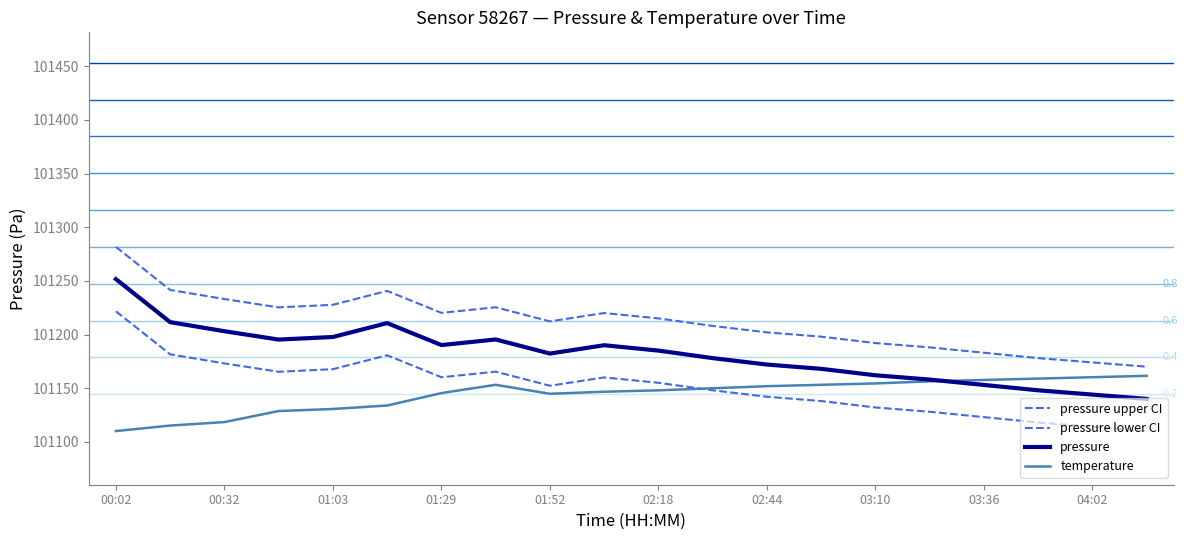

List the series in order of their peak value, lowest first.

temperature, pressure lower CI, pressure, pressure upper CI